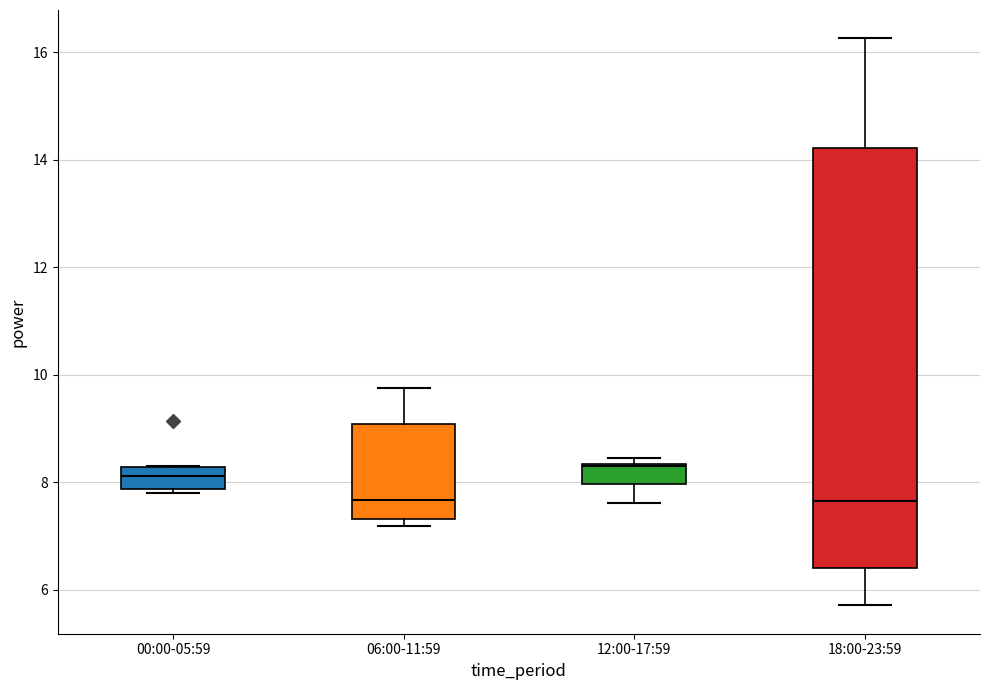

Where does the median line of the box for 12:00-17:59 sit on the y-axis? The values are not printed on the chart, so give them approximately, as read against the axis.

8.2